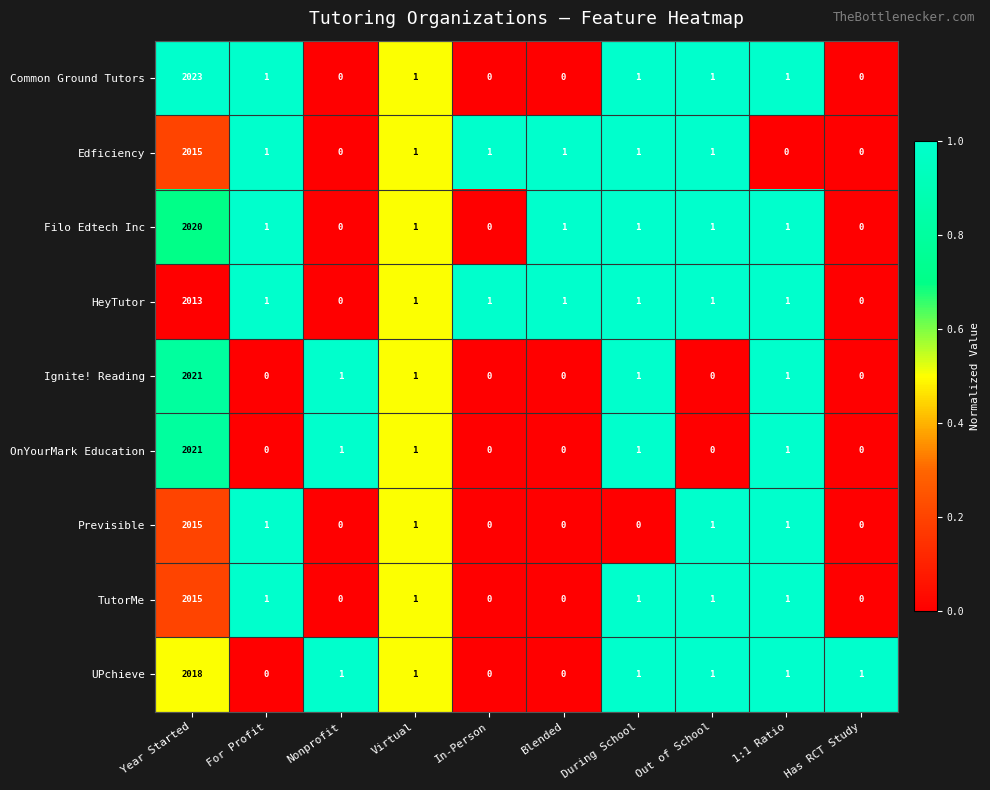

True or false: Ignite! Reading has a value of 1 at Virtual.

True